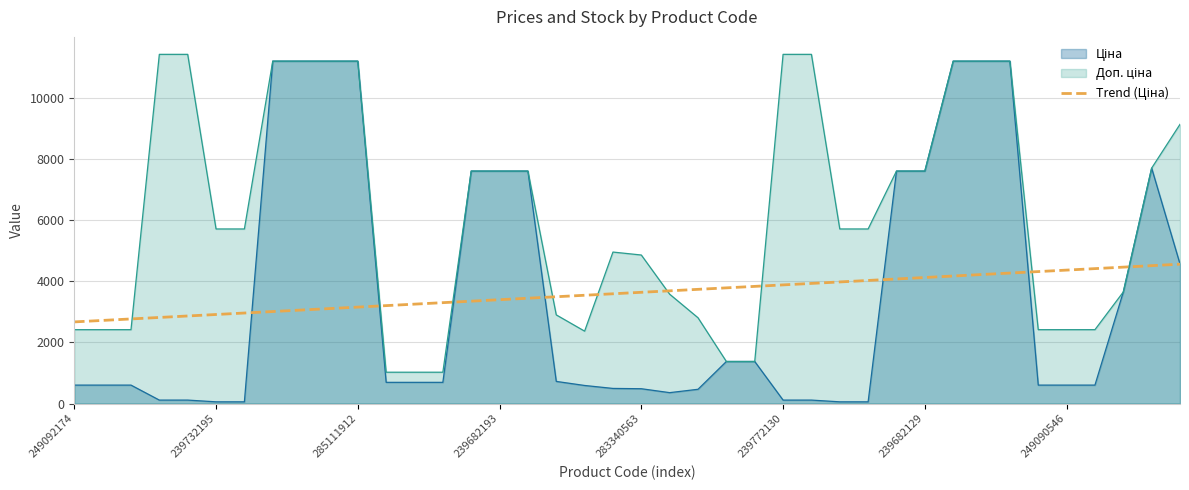

What is the total value across all series at 249090546?

7379.6